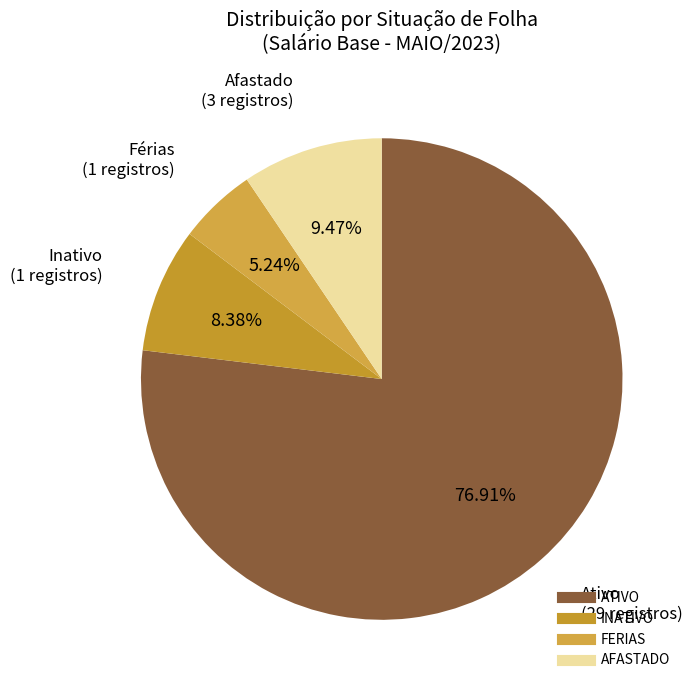

Is there any slice that represents more than half of the pie?

Yes